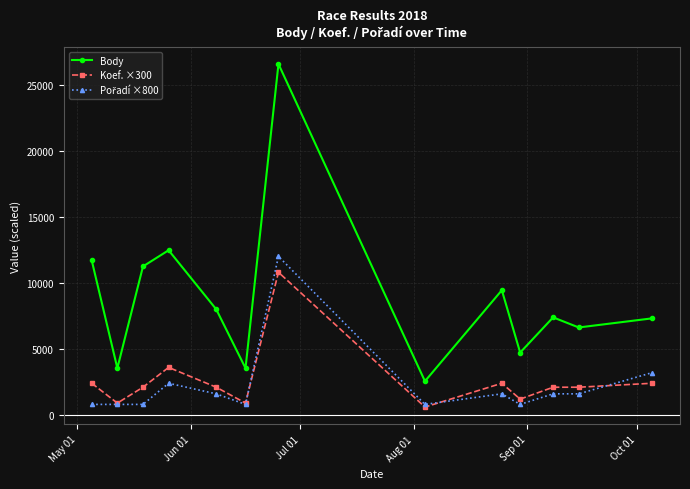

What is the value of the Koef. ×300 point at the 8th from the left?

600